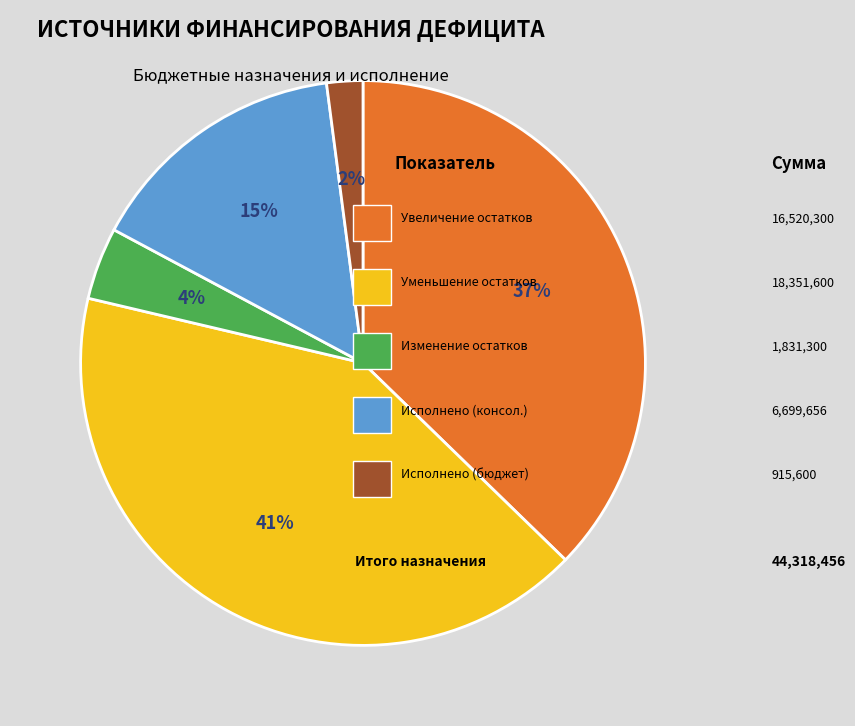

To the nearest percent, what is the difference between the largest and smallest slice percentages?

39%